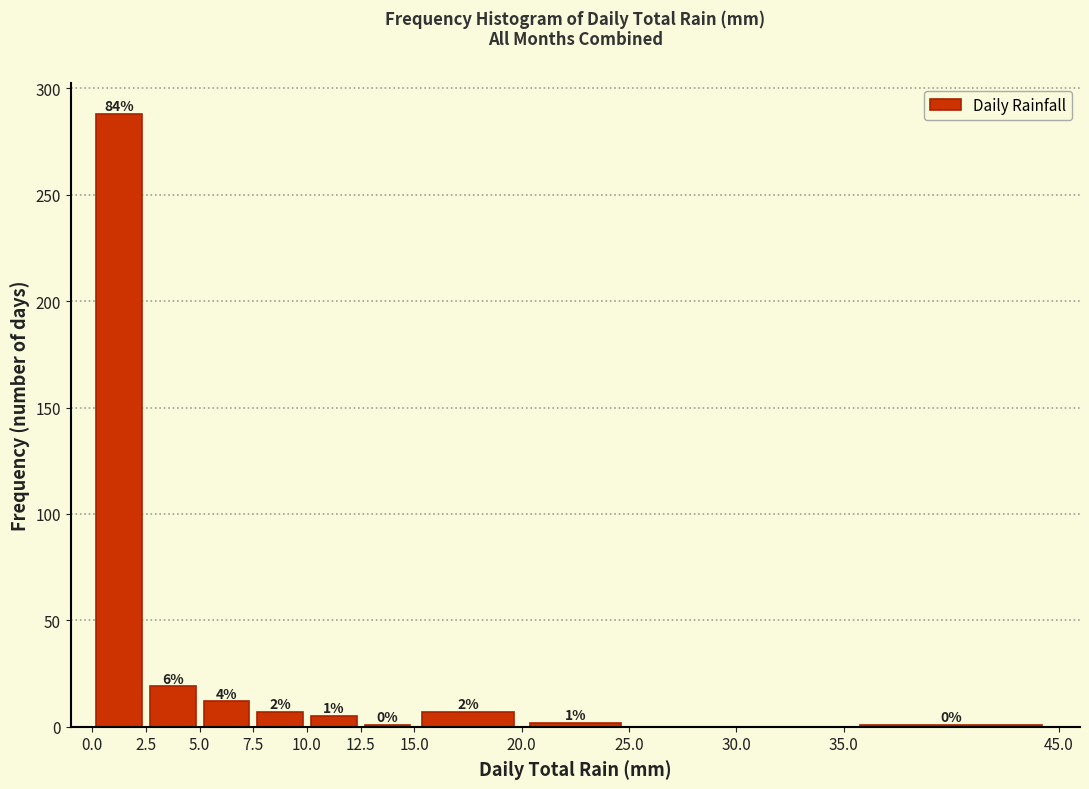

Which range on the x-axis has the tallest bar?

0.0 to 2.5